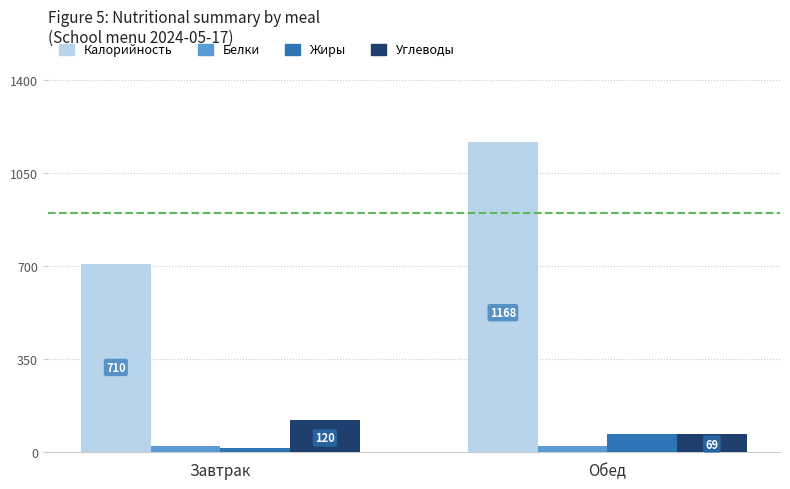

What value does the Жиры series have at Завтрак?

16.0